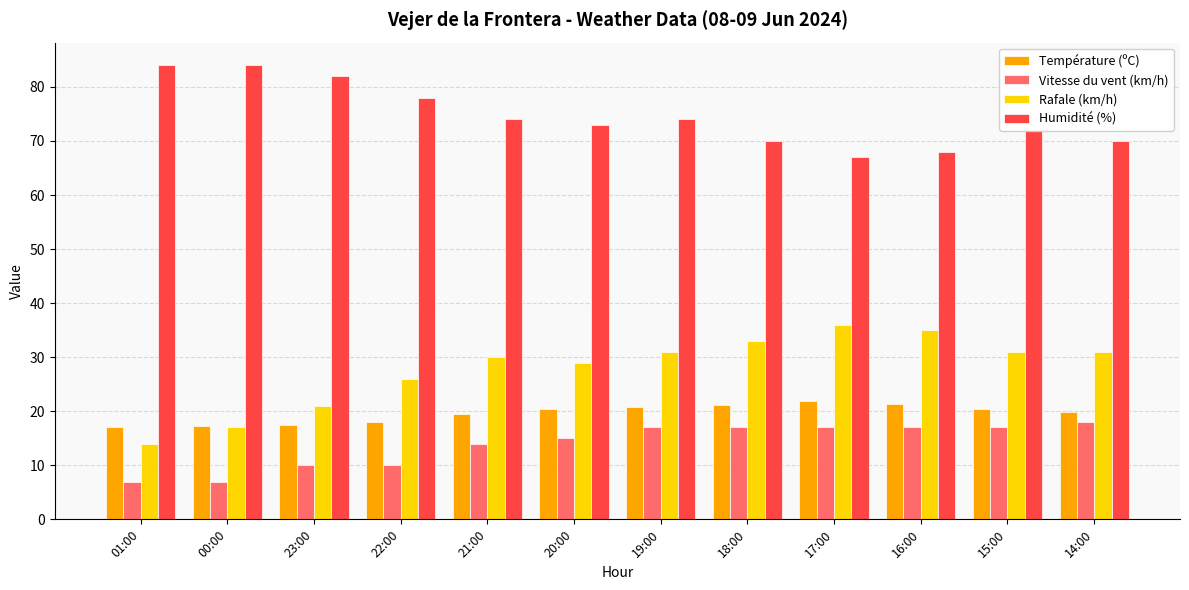

What is the label of the 7th bar from the left?

19:00